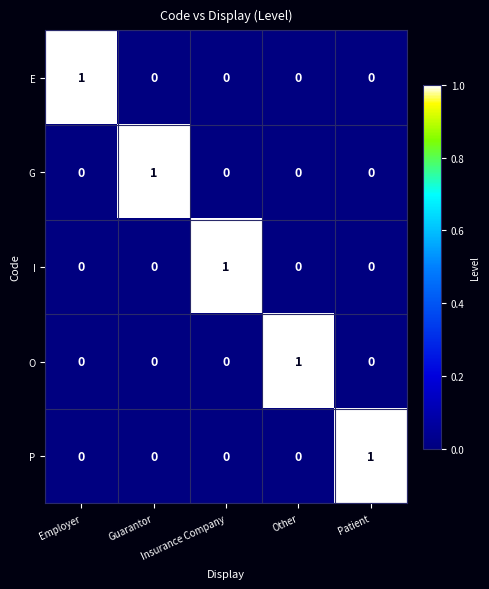

At how many categories does at least one series exceed 0?

5